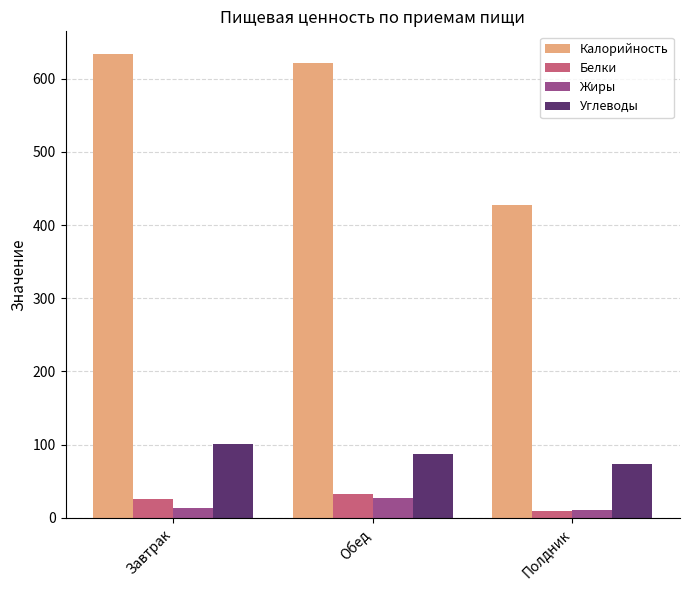

What is the difference between the Калорийность values at Обед and Полдник?

194.4